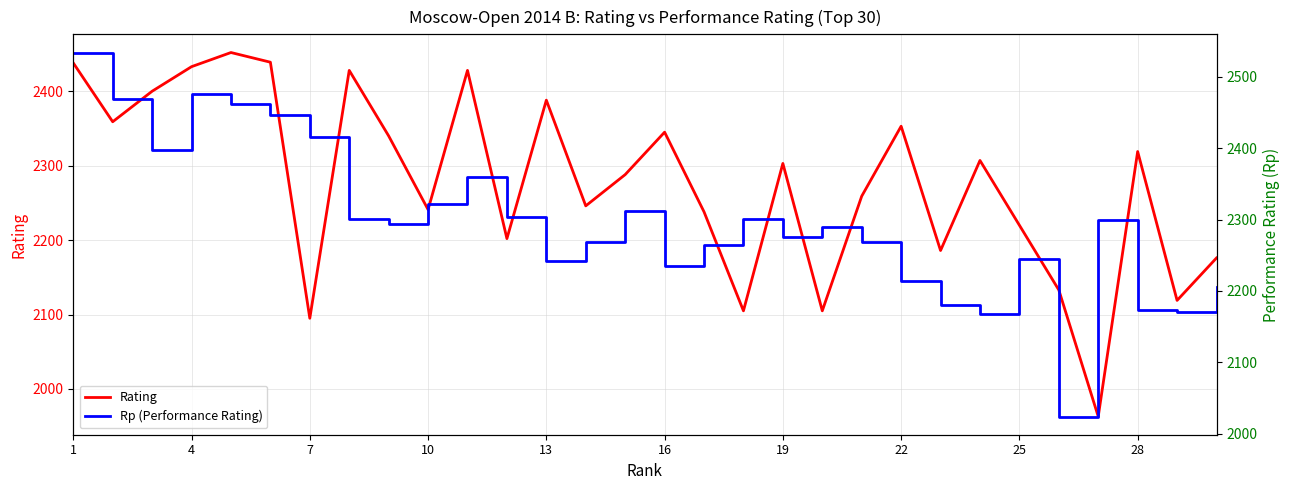

What is the difference between the second highest and minimum values in the Rating series?

476